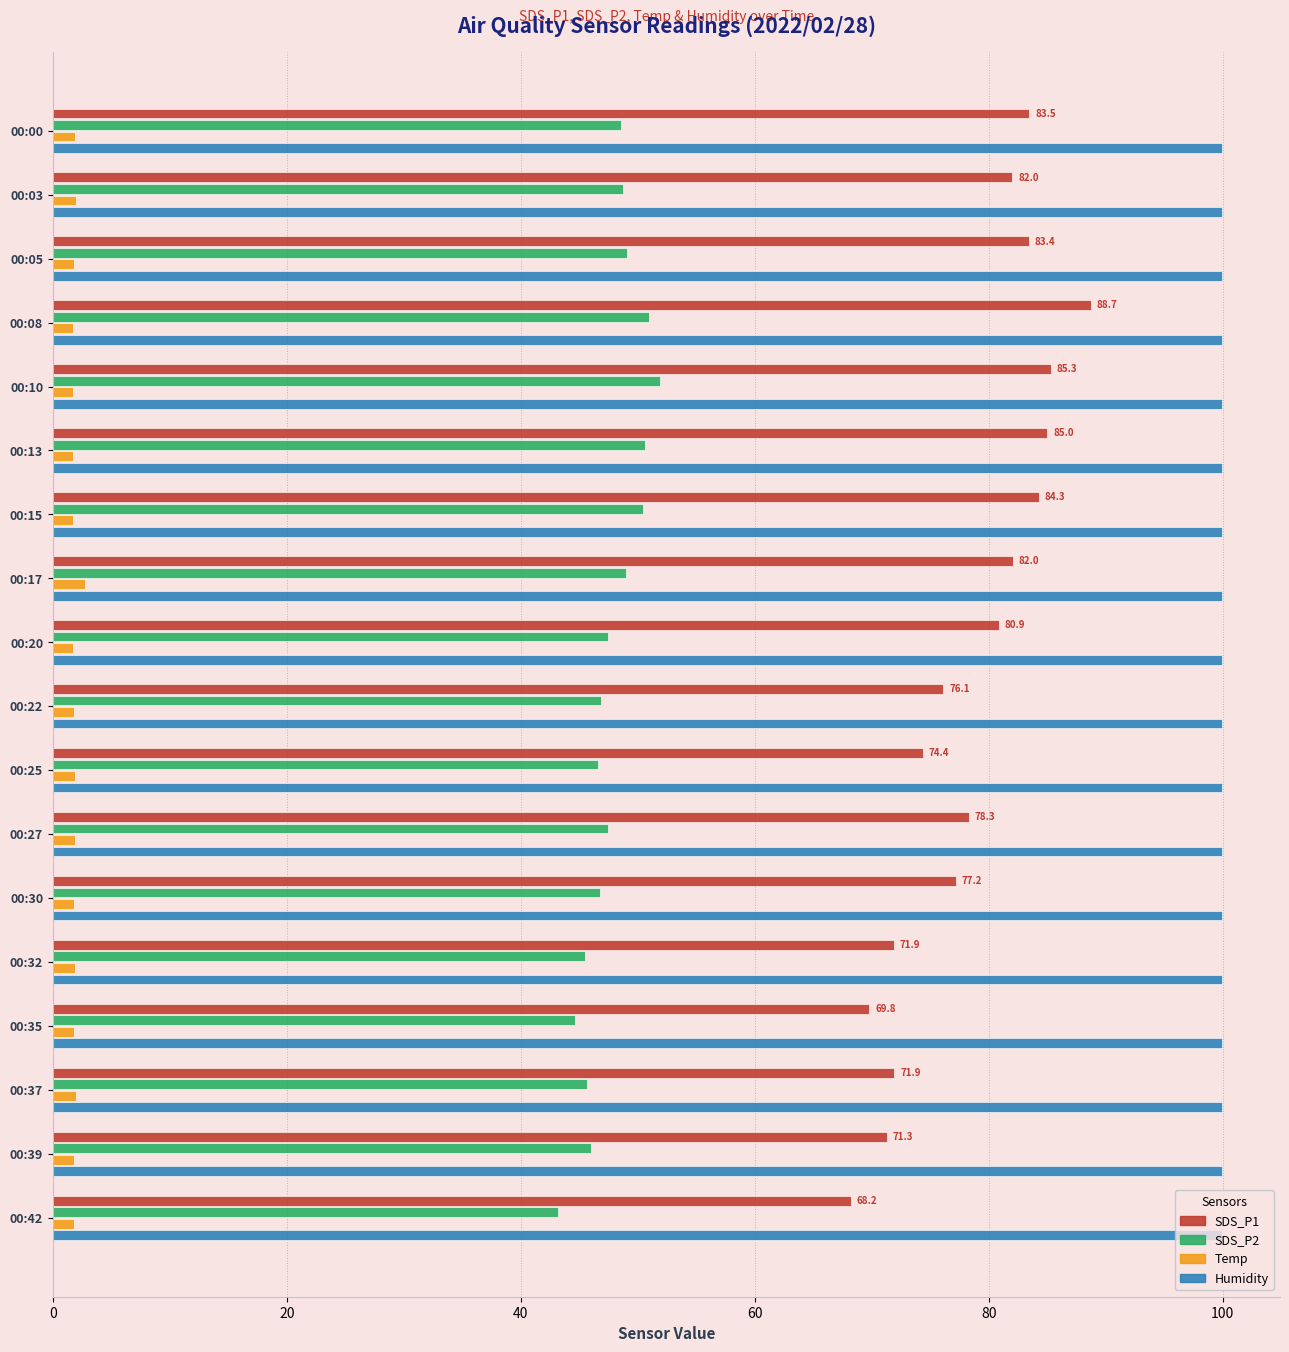

Is the value of Humidity at 00:27 greater than the value of SDS_P2 at 00:30?

Yes